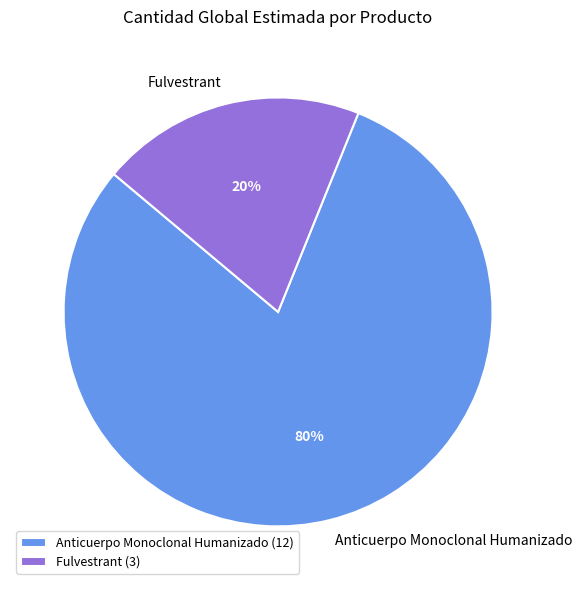

Which category has the biggest portion of the pie?

Anticuerpo Monoclonal Humanizado